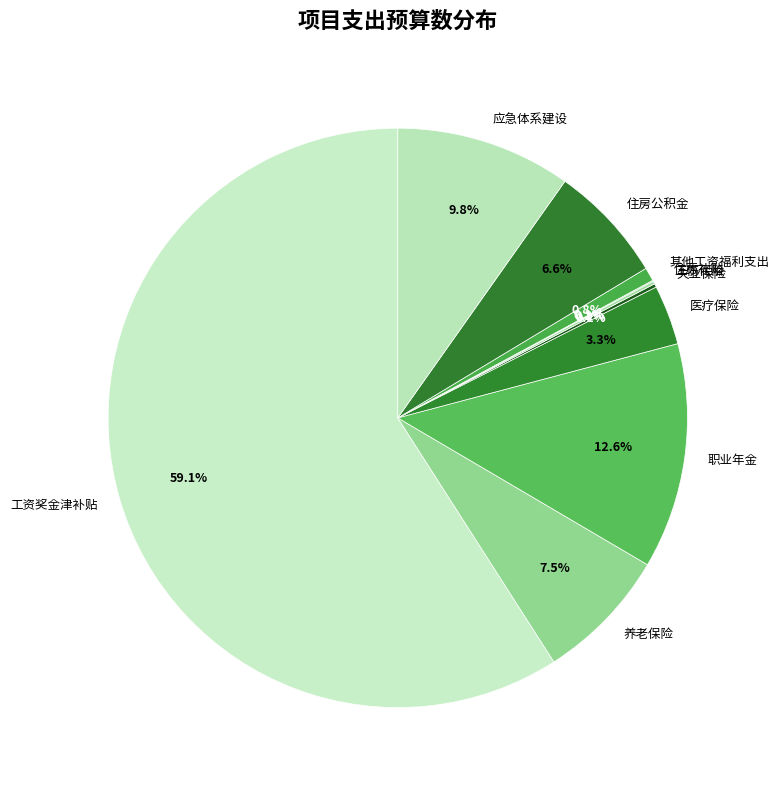

How much of the chart is everything except 其他工资福利支出?

99.2%